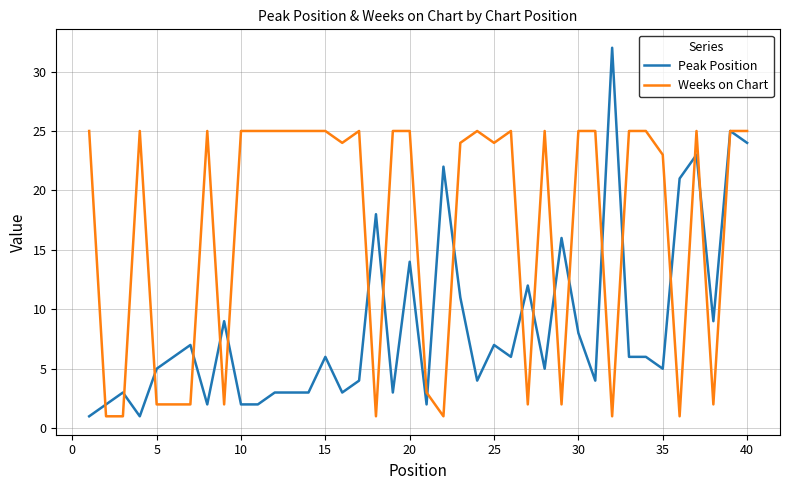

Which series has the widest spread of values?

Peak Position